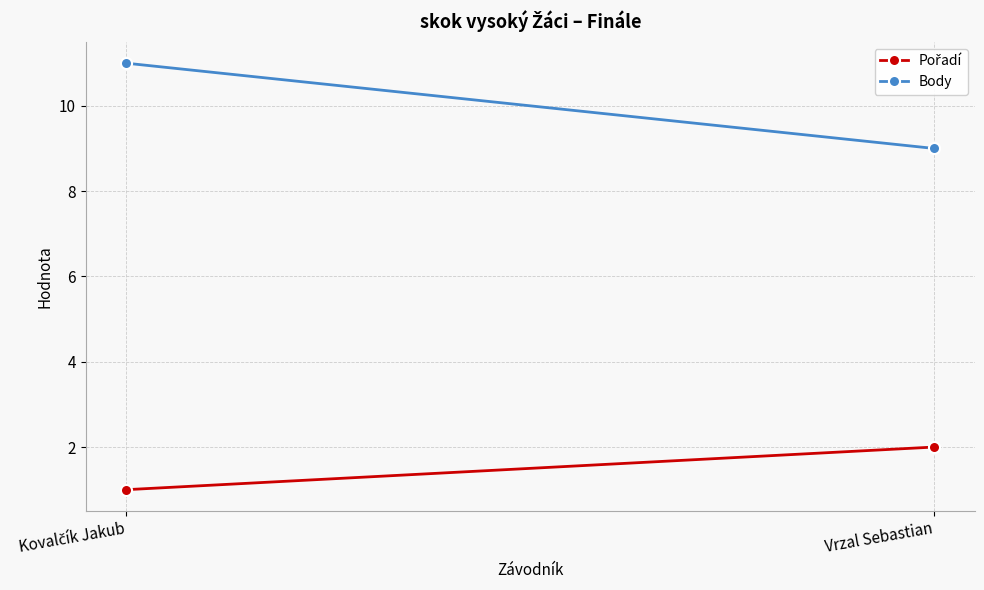

How many lines are shown in the chart?

2